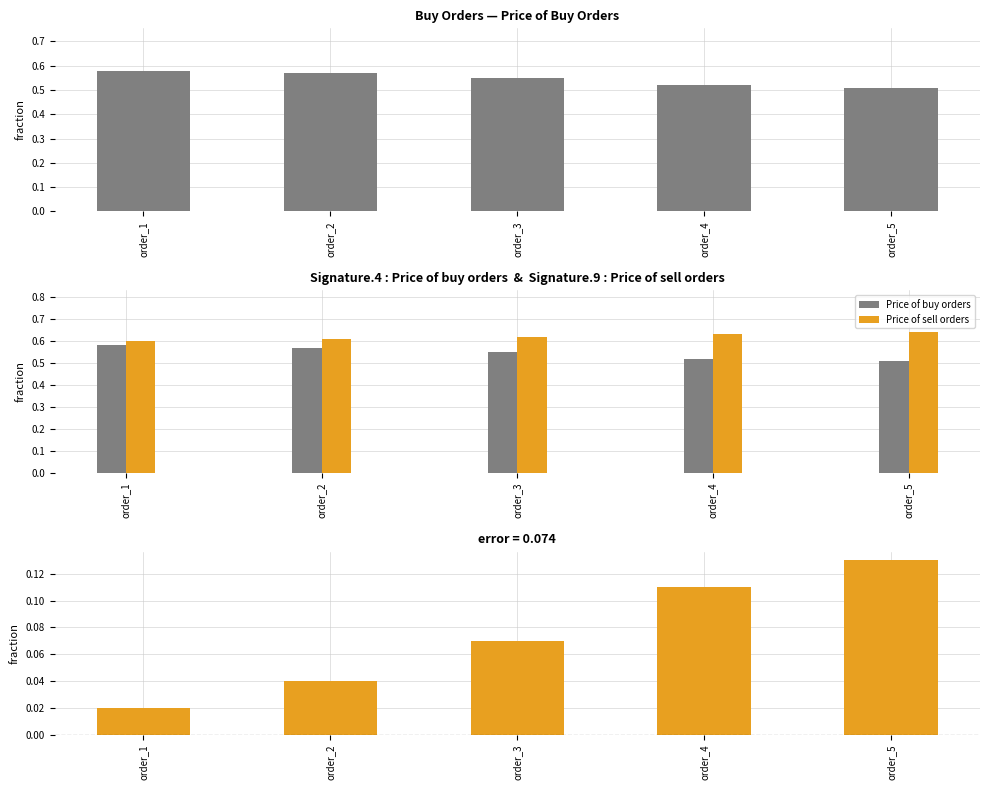

Reading left to right, transcribe all the data shown in this chart.

Price of buy orders: 0.6	0.6	0.6	0.5	0.5
Price of sell orders: 0.6	0.6	0.6	0.6	0.6
error (sell - buy price): 0.0	0.0	0.1	0.1	0.1